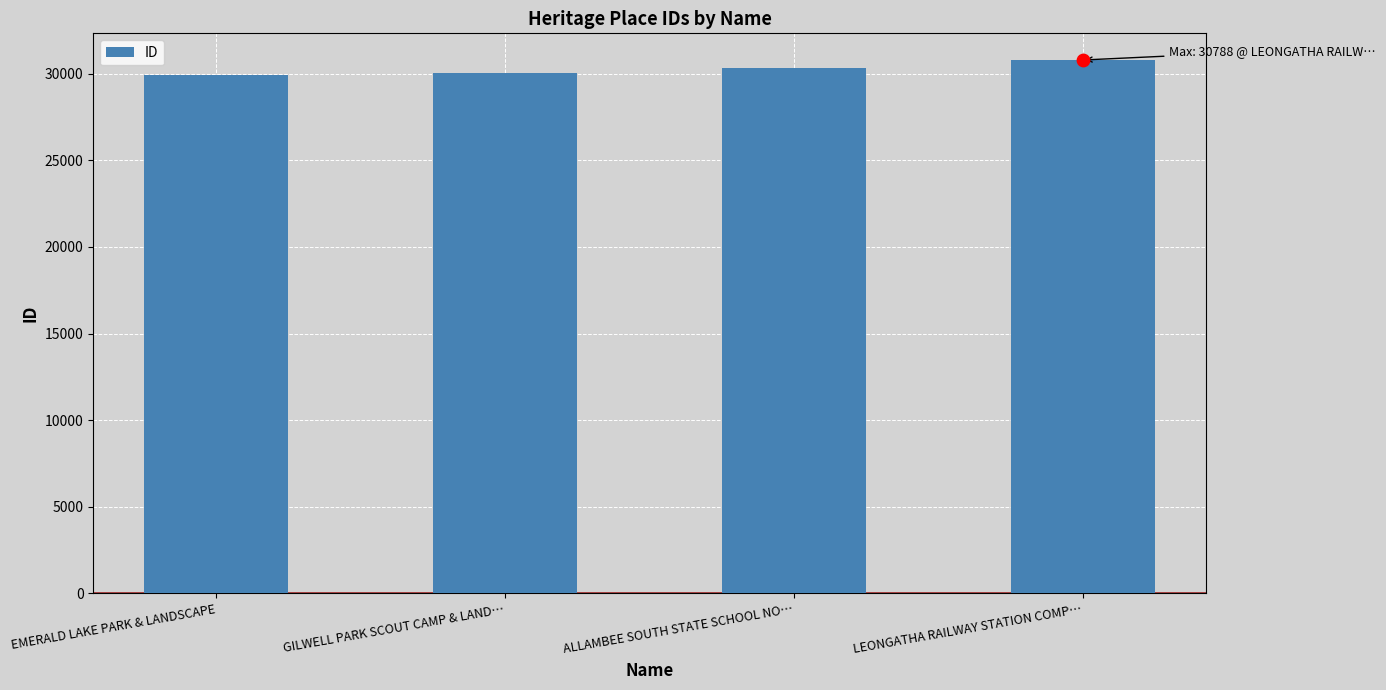

What is the change in value from EMERALD LAKE PARK & LANDSCAPE to ALLAMBEE SOUTH STATE SCHOOL NO…?

+443